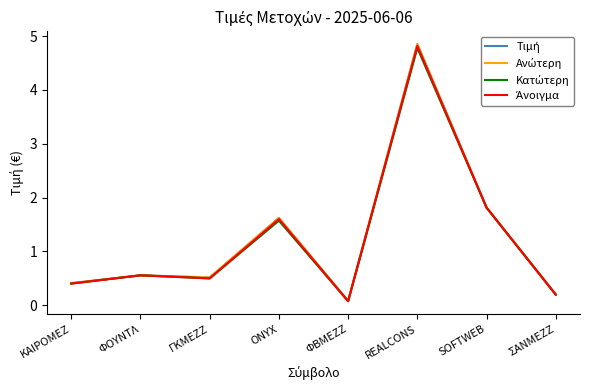

At which category is the sum across all series the highest?

REALCONS